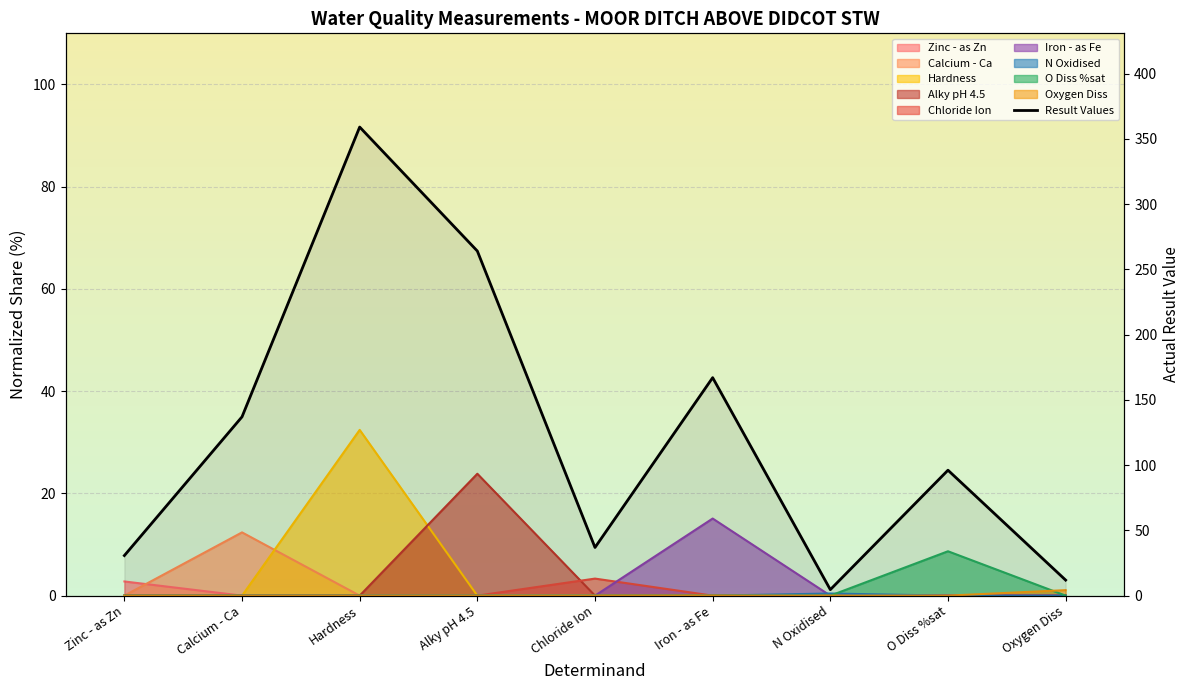

What is the change in value from Calcium - Ca to N Oxidised?

-132.4